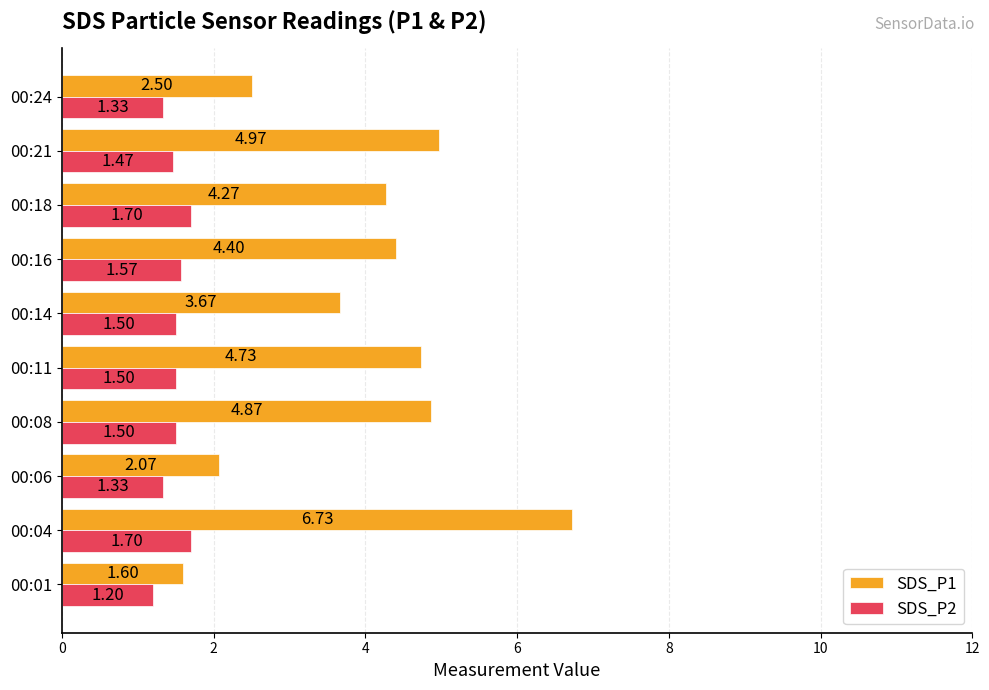

Which series has the widest spread of values?

SDS_P1